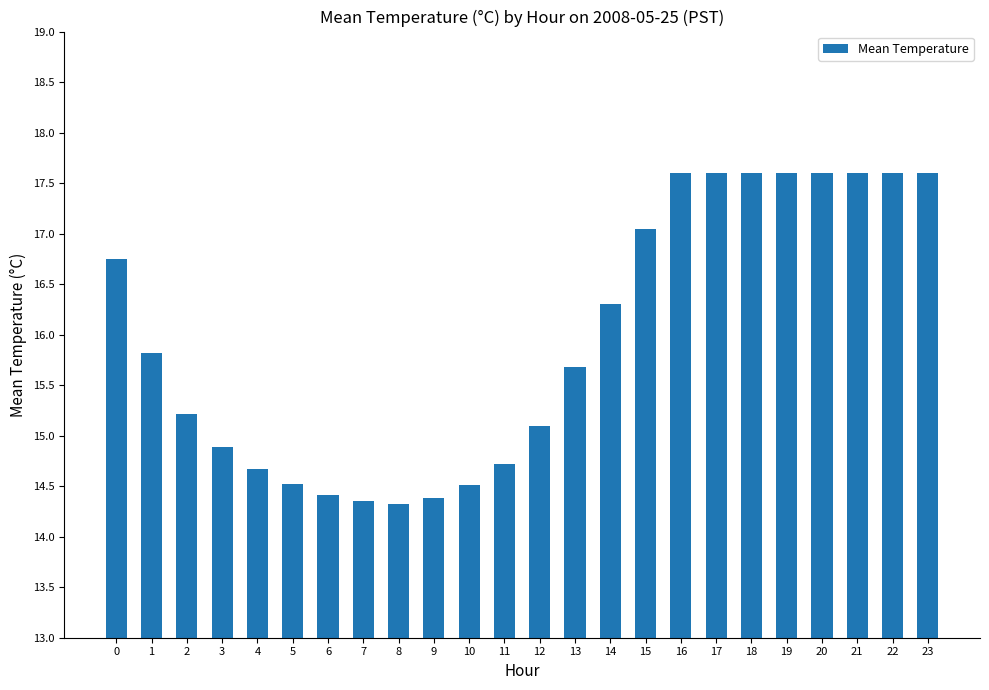

What is the maximum value shown in the chart?

17.6